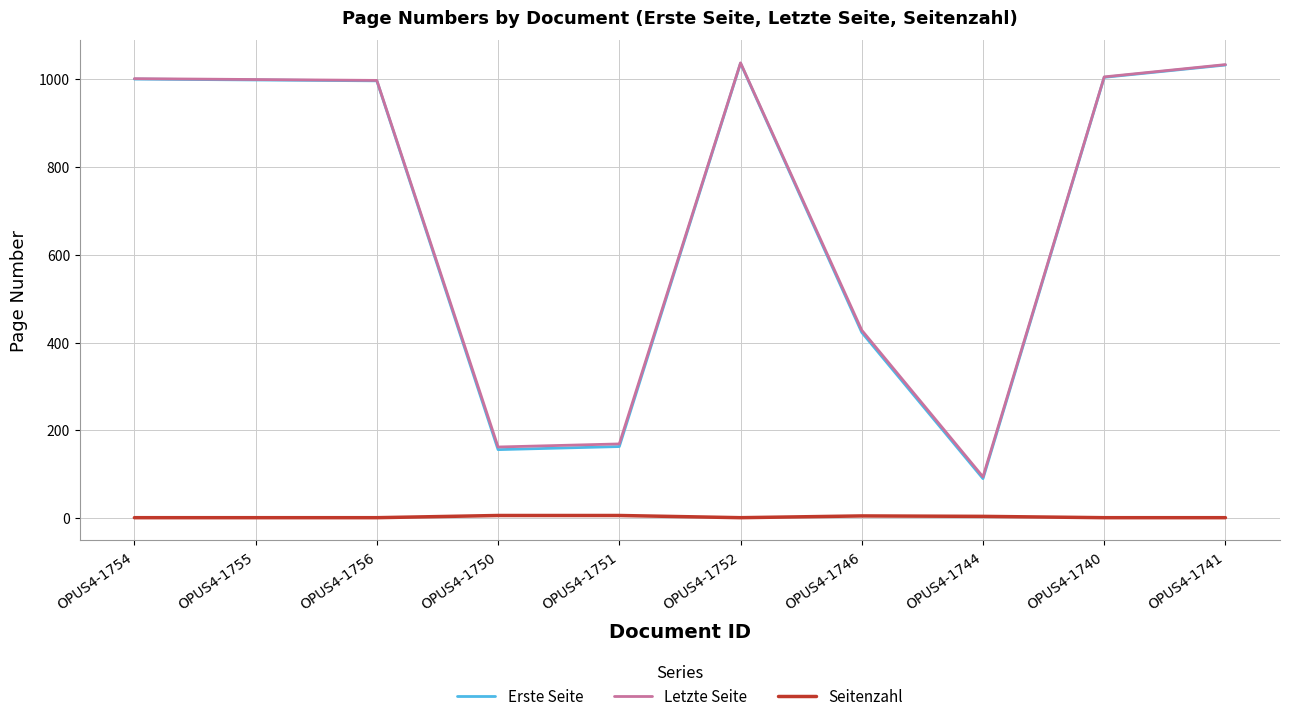

What is the difference between the maximum and second lowest values in the Letzte Seite series?

875